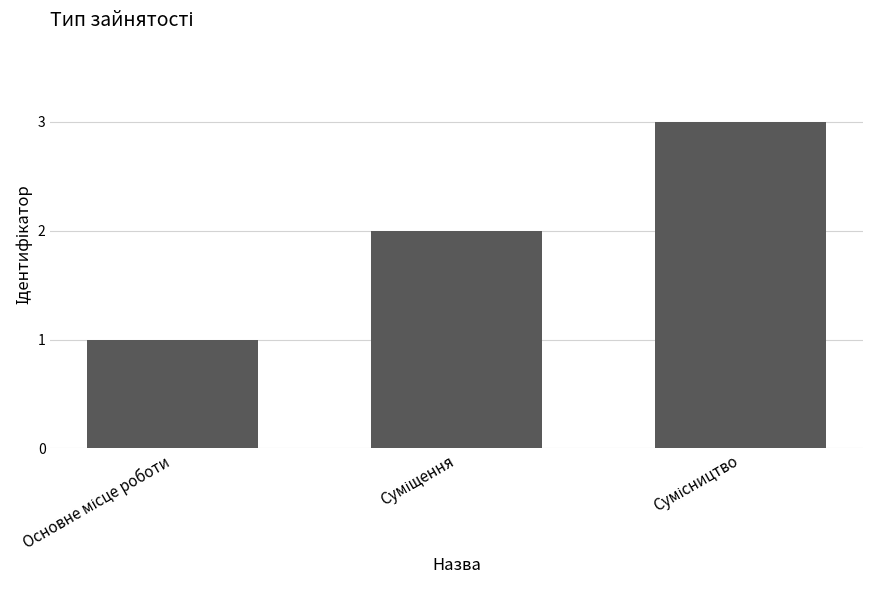

What is the sum of all values?

6